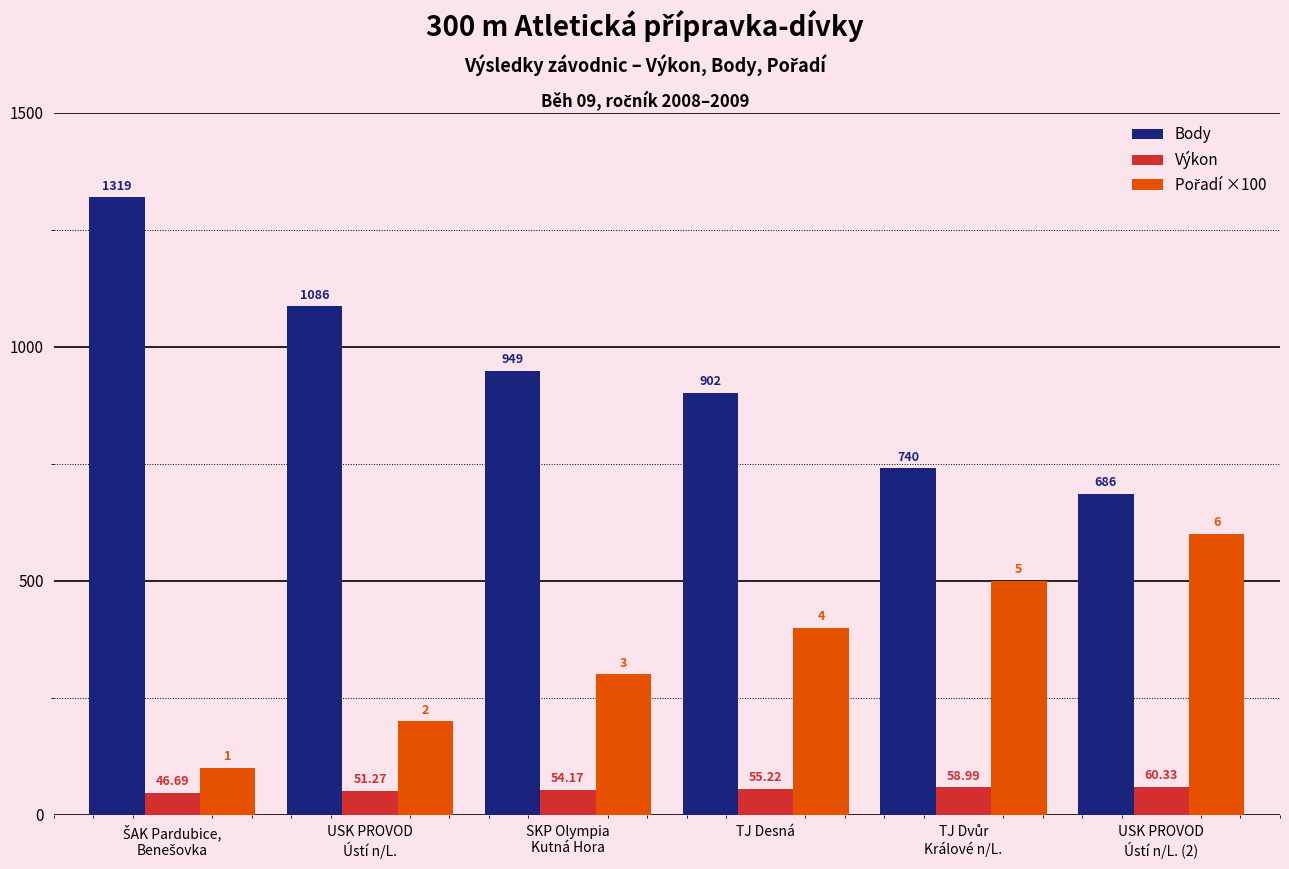

What is the label of the 3rd bar from the left?

SKP Olympia
Kutná Hora